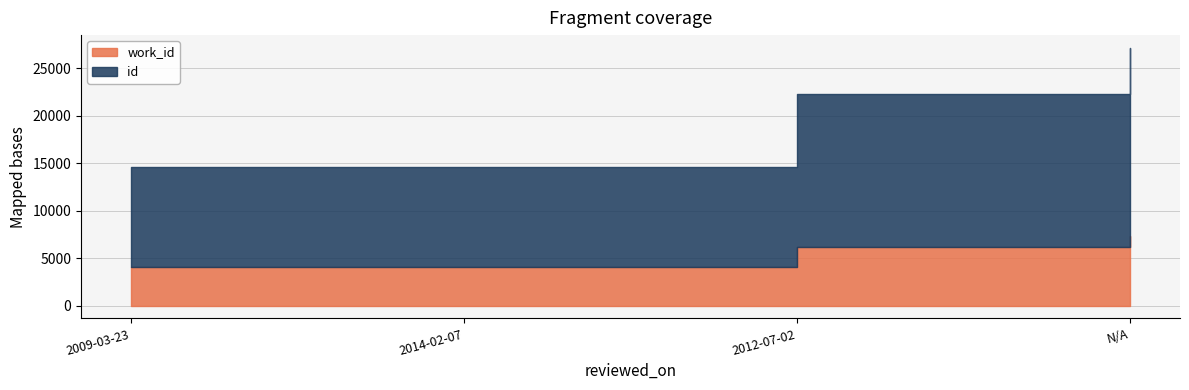

True or false: id and work_id intersect in this chart.

False